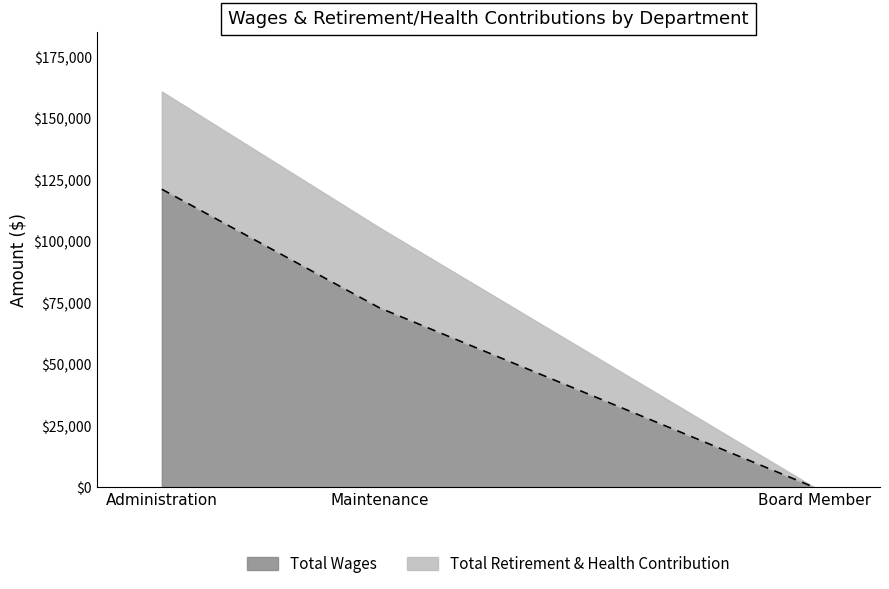

What is the value of the 2nd point from the left?

73083